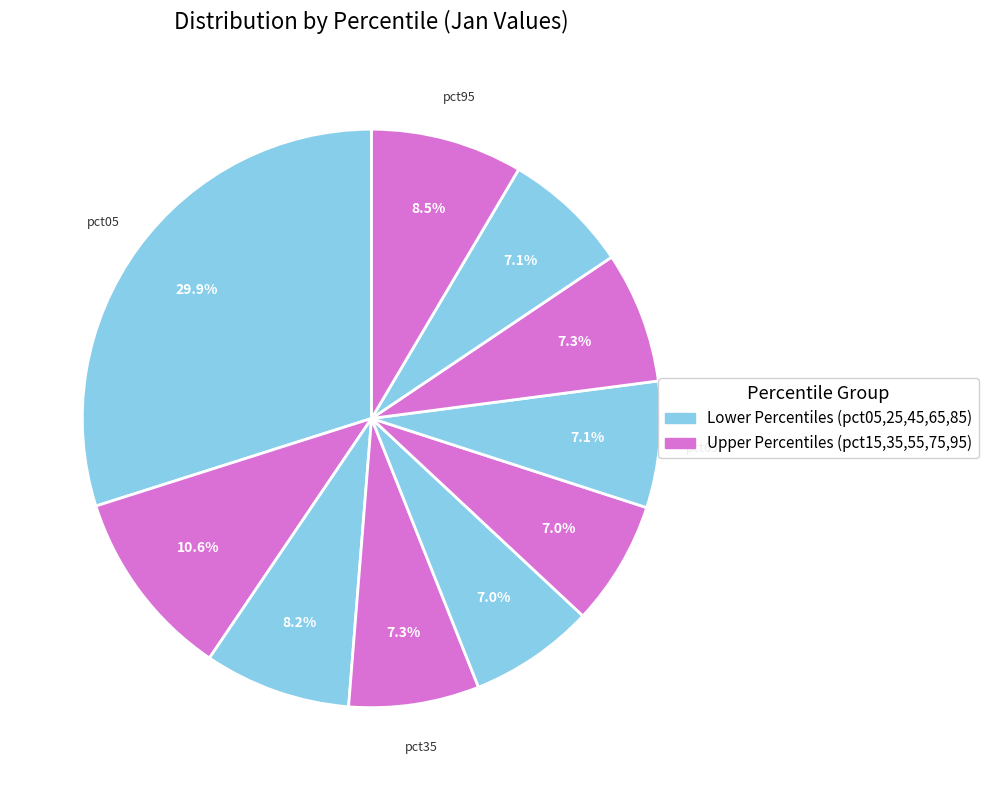

To the nearest percent, what is the average slice percentage?

10%